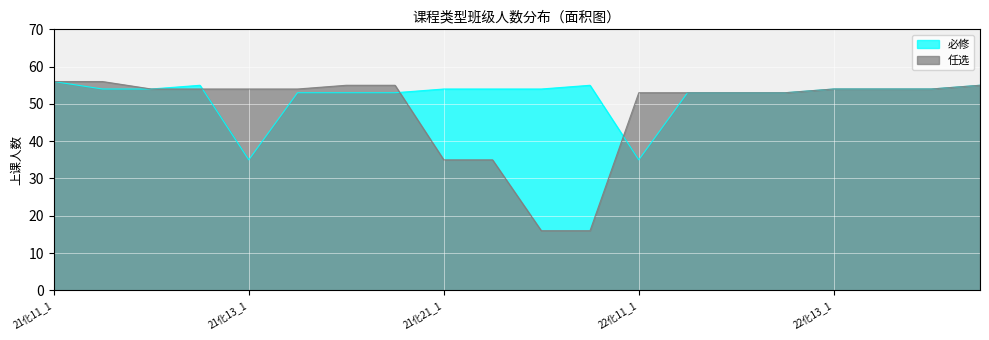

List the series in order of their overall mean, lowest first.

任选, 必修